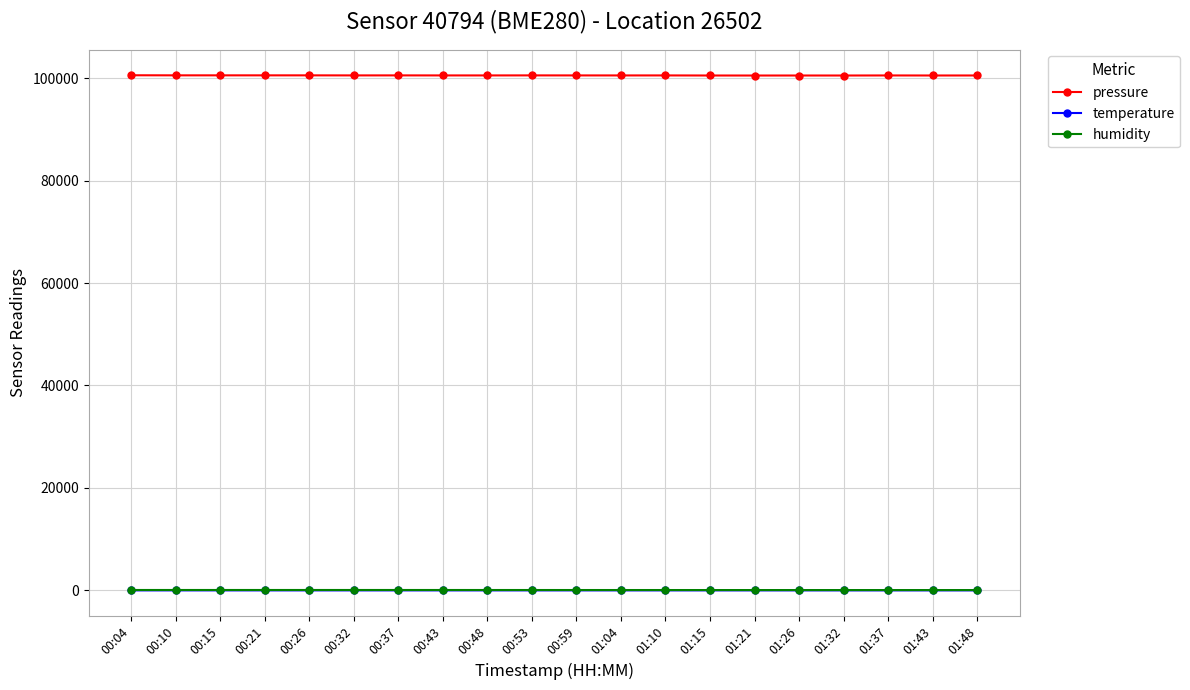

How many distinct data groups are displayed?

3